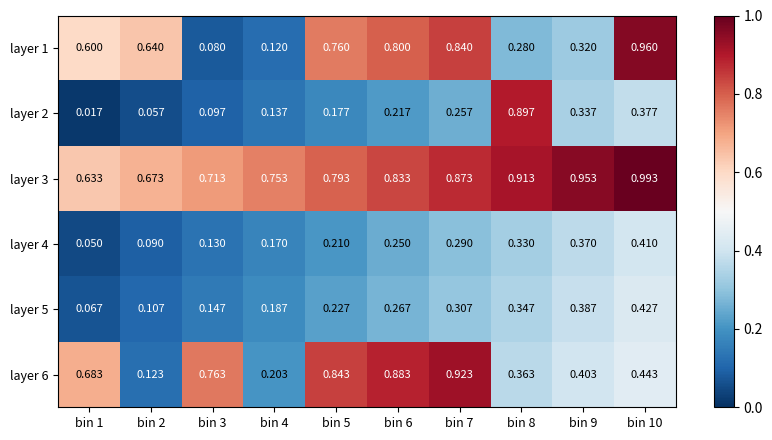

Is the value of layer 5 at bin 9 greater than the value of layer 3 at bin 2?

No